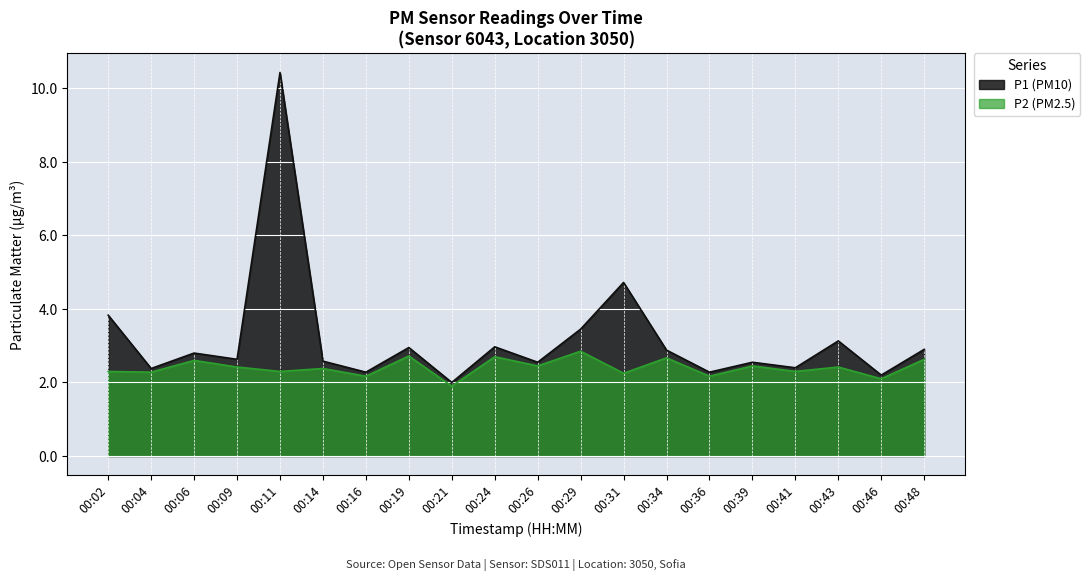

True or false: P1 and P2 intersect in this chart.

False